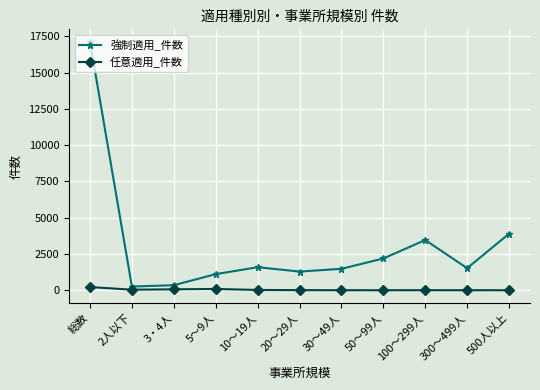

True or false: 強制適用_件数 has a value of 2249 at 500人以上.

False